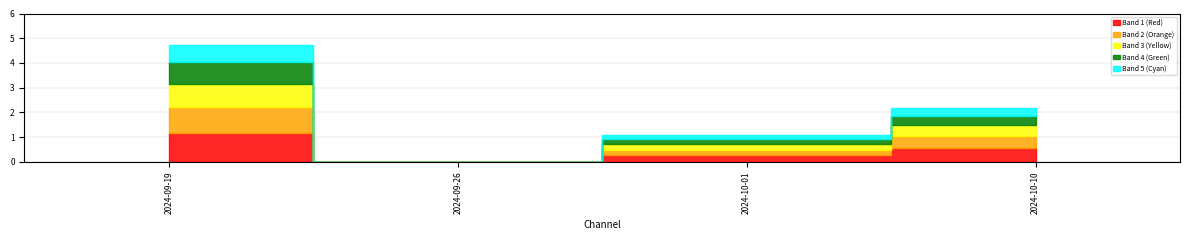

List the labels in order of value, largest first.

2024-09-19, 2024-10-10, 2024-10-01, 2024-09-26